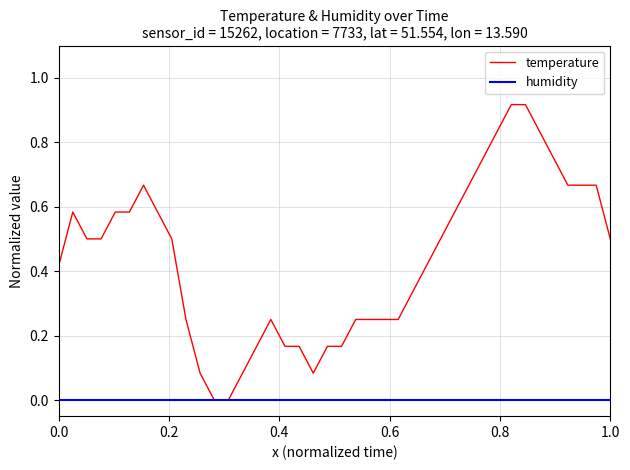

Which series has the widest spread of values?

temperature